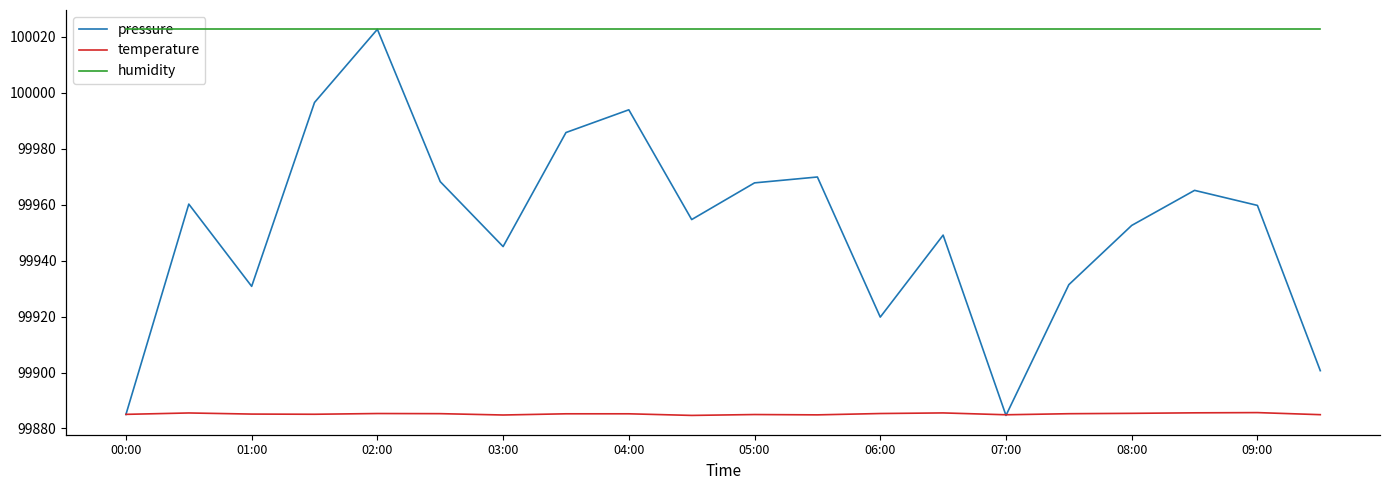

What is the highest value of the pressure series?

100022.7